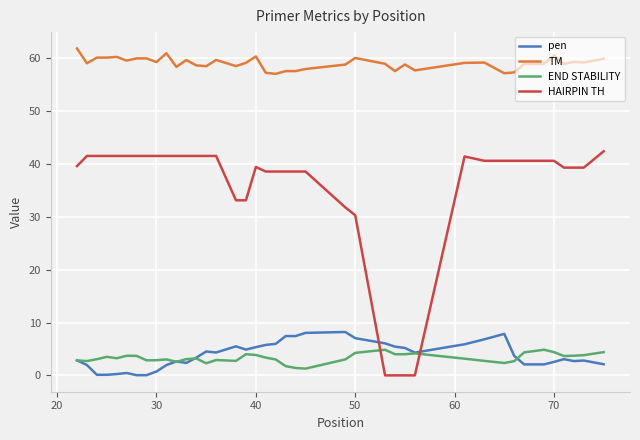

How many lines are shown in the chart?

4